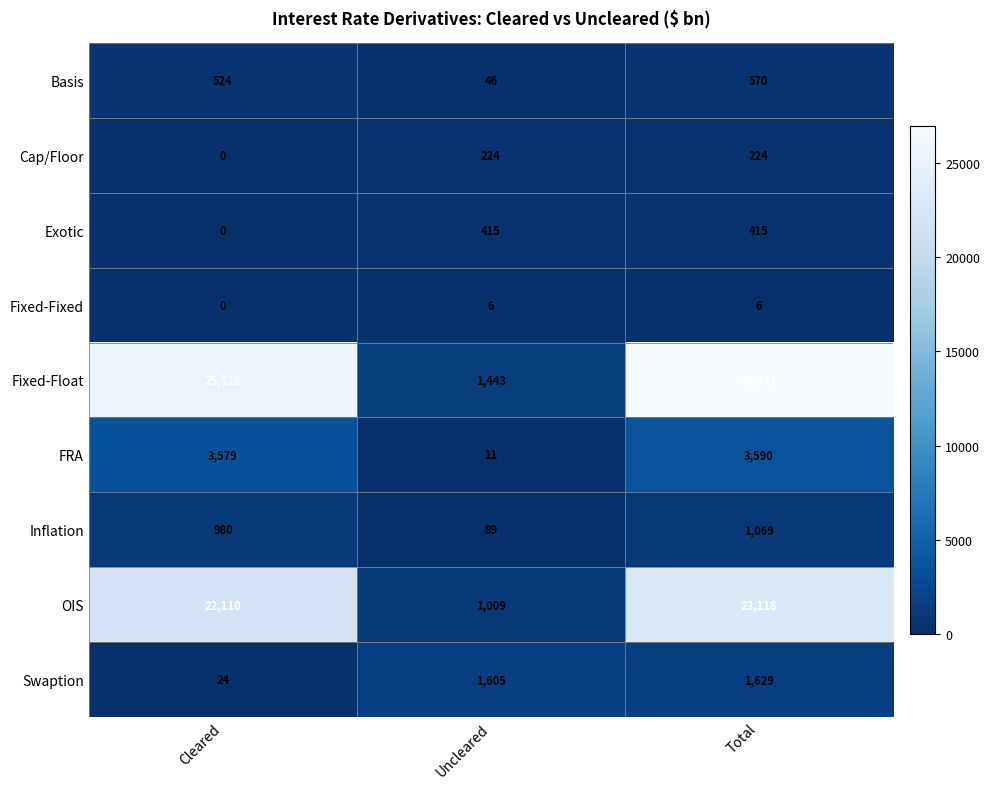

What is the total value across all series at Uncleared?

4848